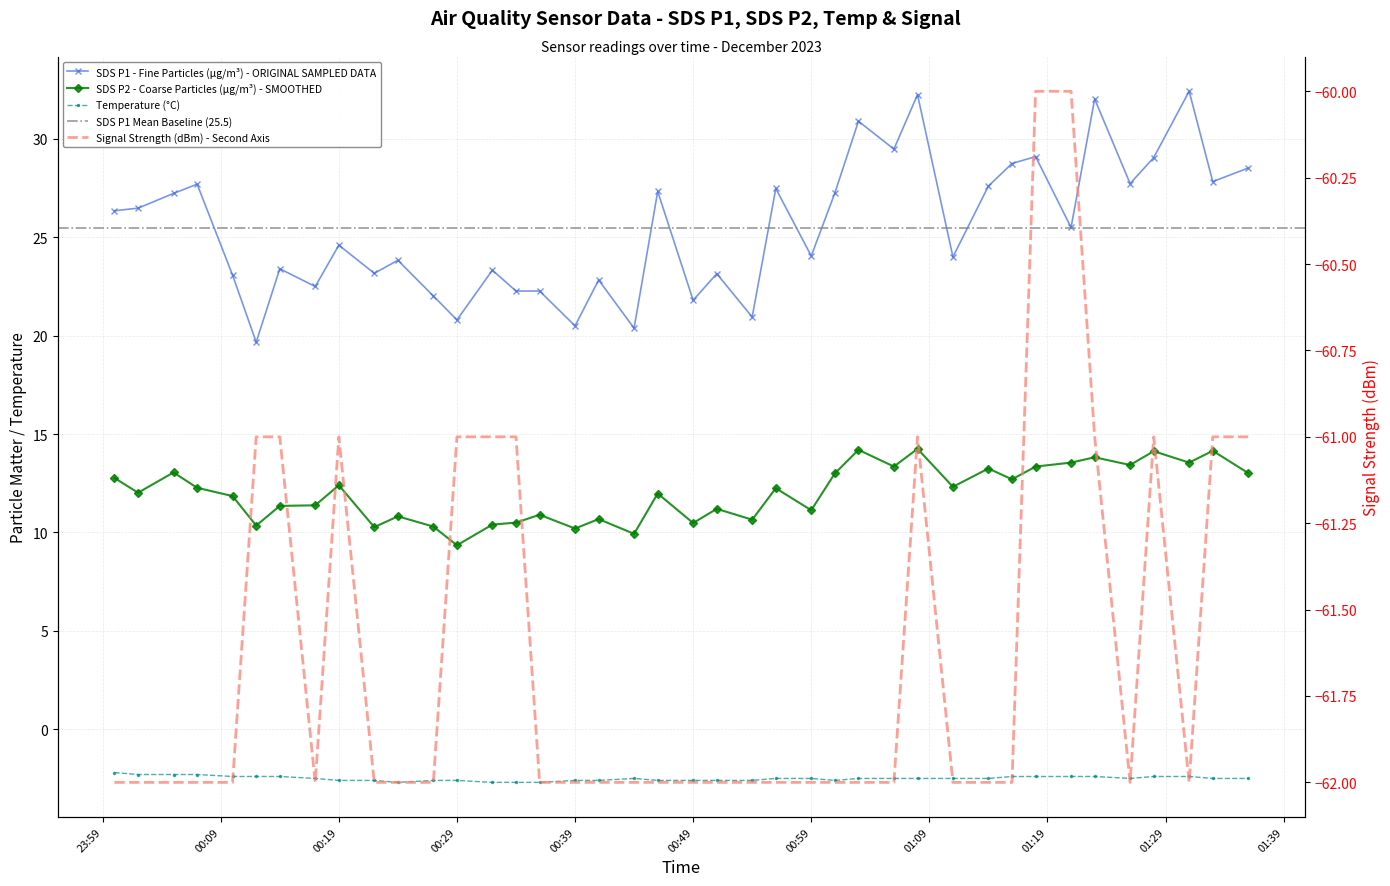

Is the value of SDS_P2 at 2023/12/03 00:22 greater than the value of Signal at 2023/12/03 00:00?

Yes